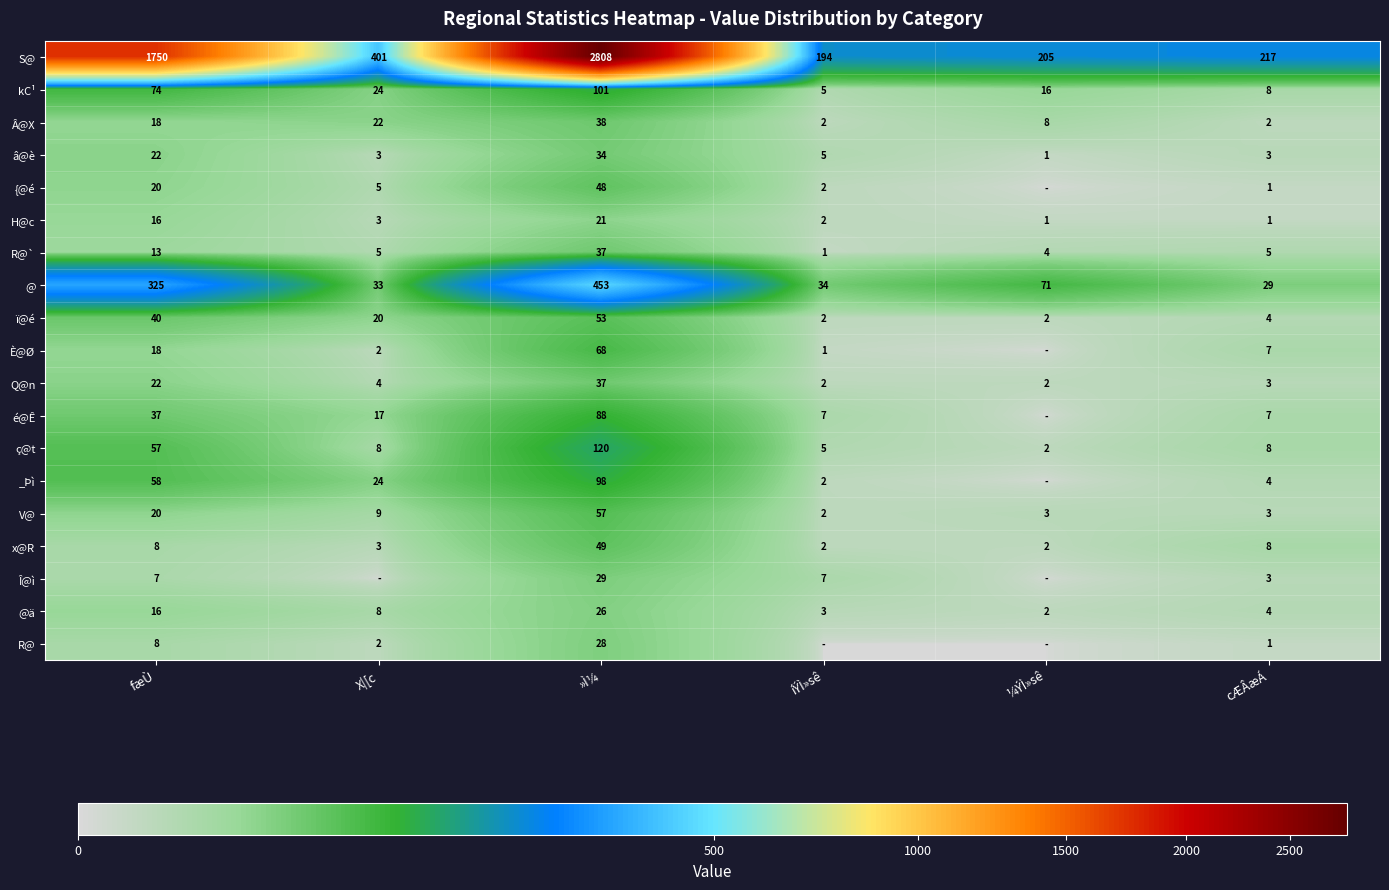

What is the difference between the highest and lowest values at fæÙ?

1743